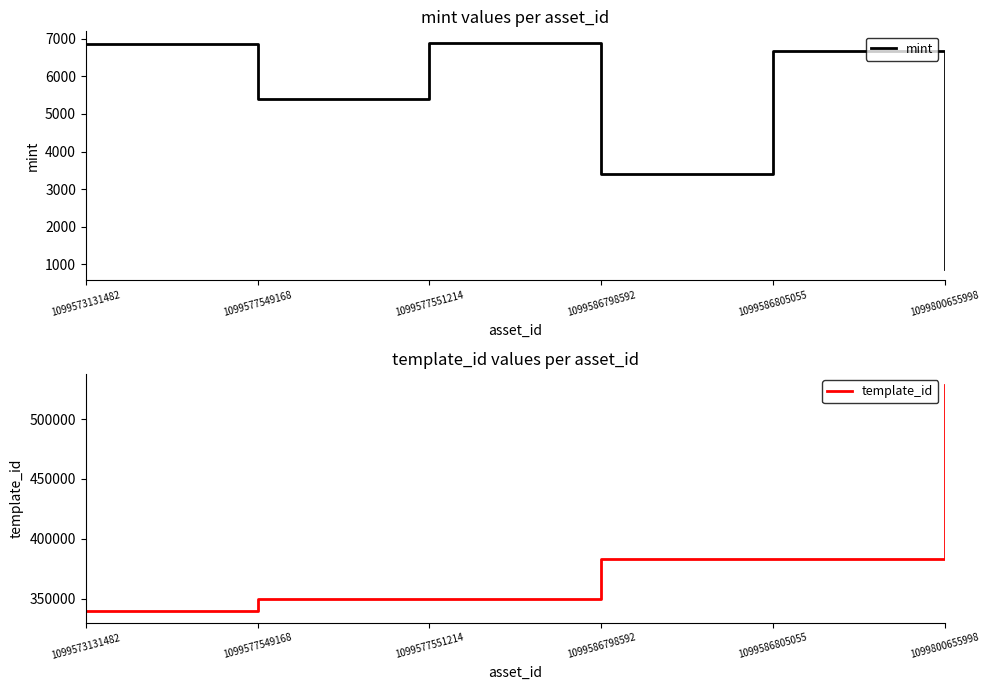

How many data points does each series have?

6